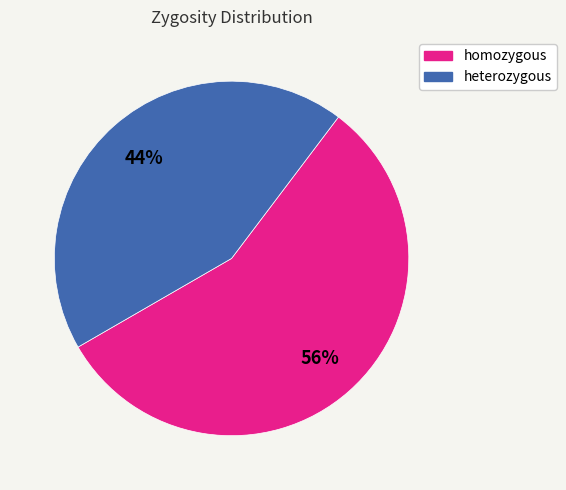

Combined, do homozygous and heterozygous account for over 50%?

Yes